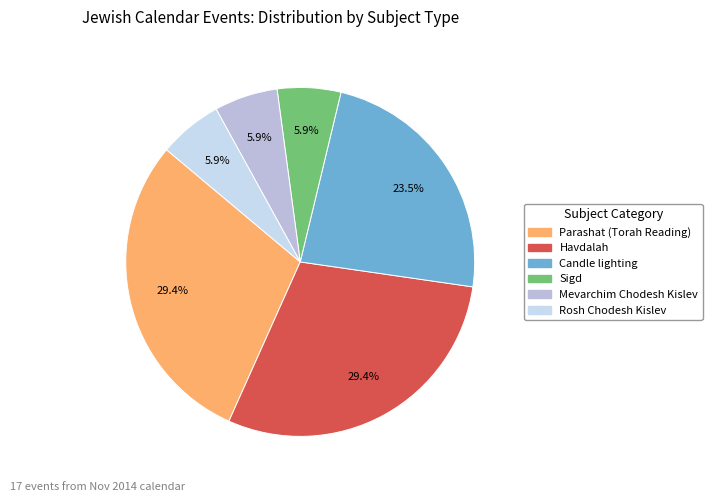

How many slices are in this pie chart?

6